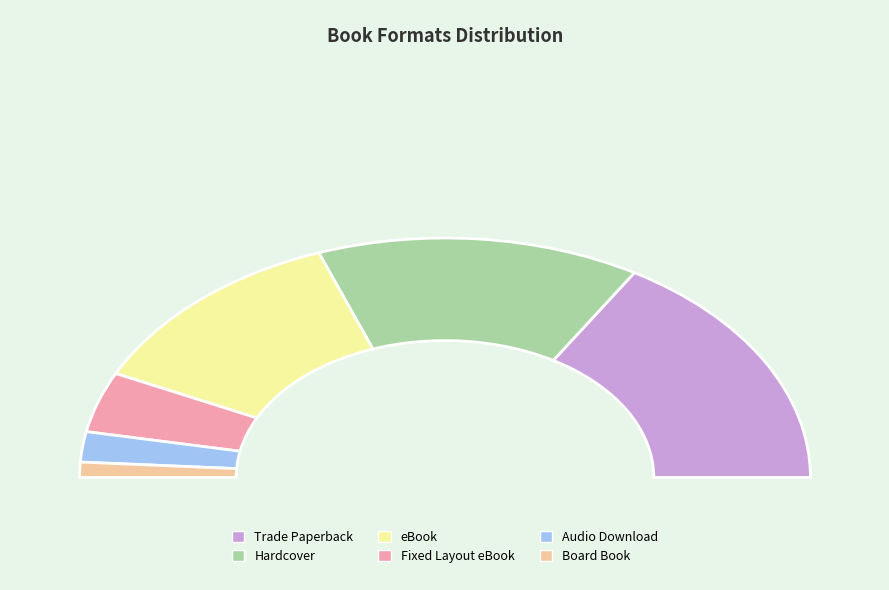

Does Audio Download account for over 50% of the chart?

No